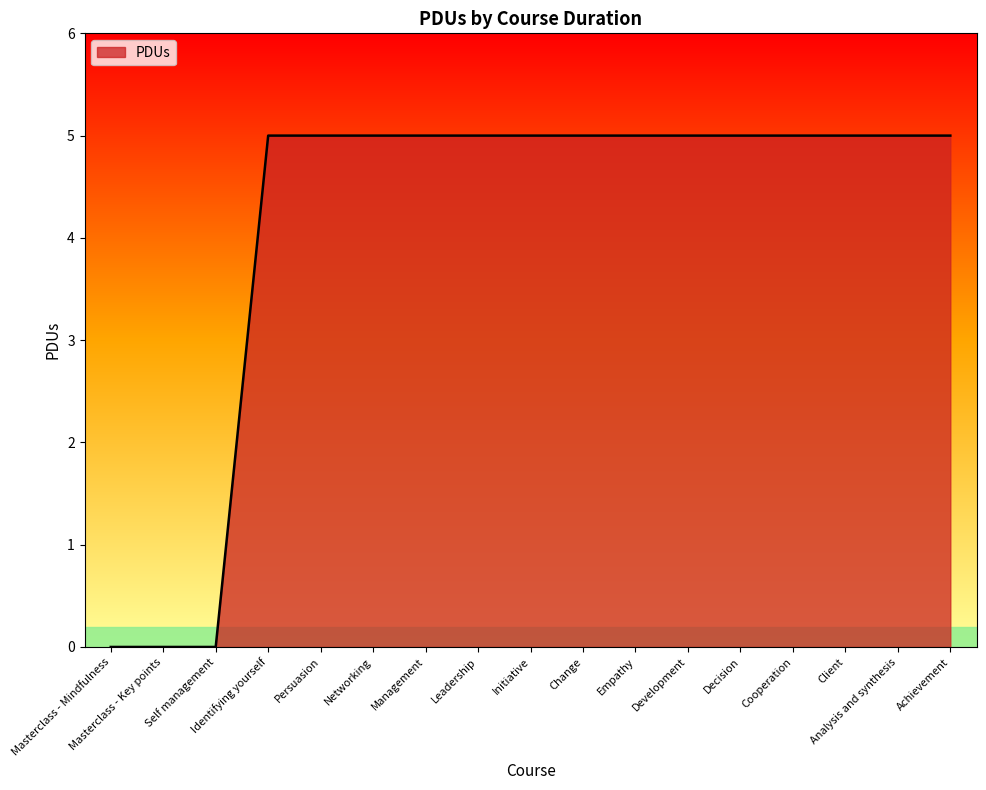

What position from the left is Masterclass - Key points?

2